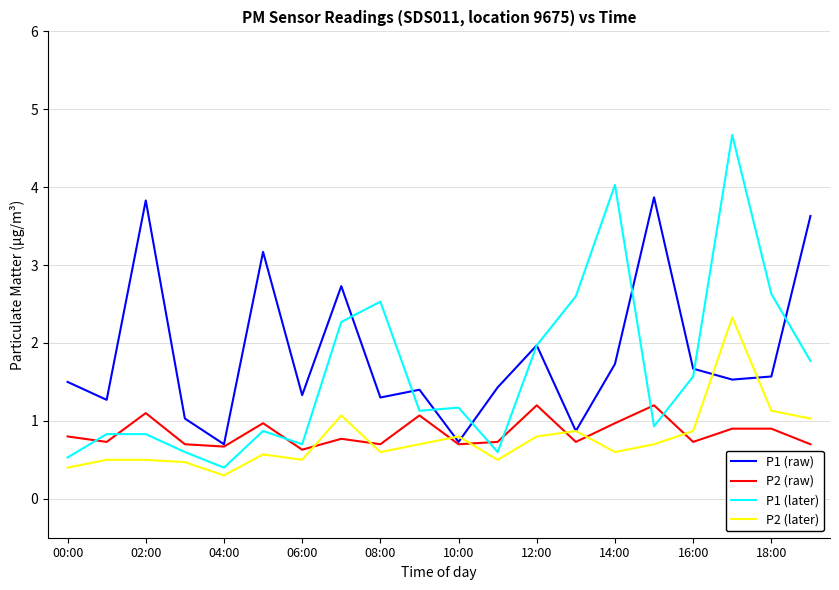

What is the minimum value shown in the chart?

0.3